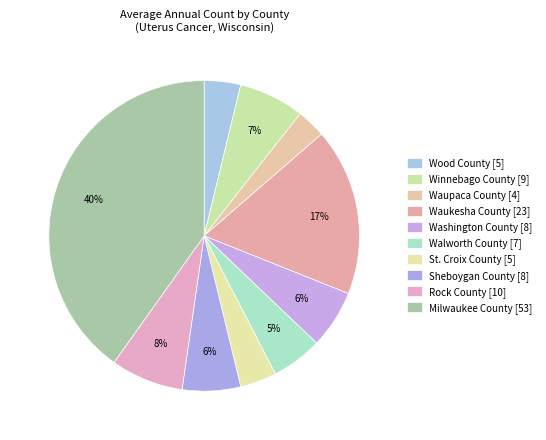

Is it true that Waukesha County is 17% of the pie?

True